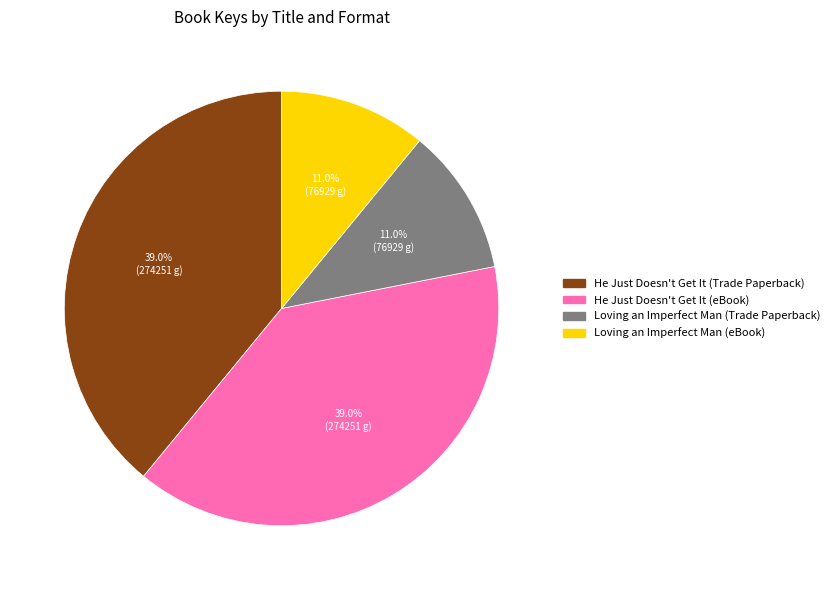

Is there a majority slice in this chart?

No